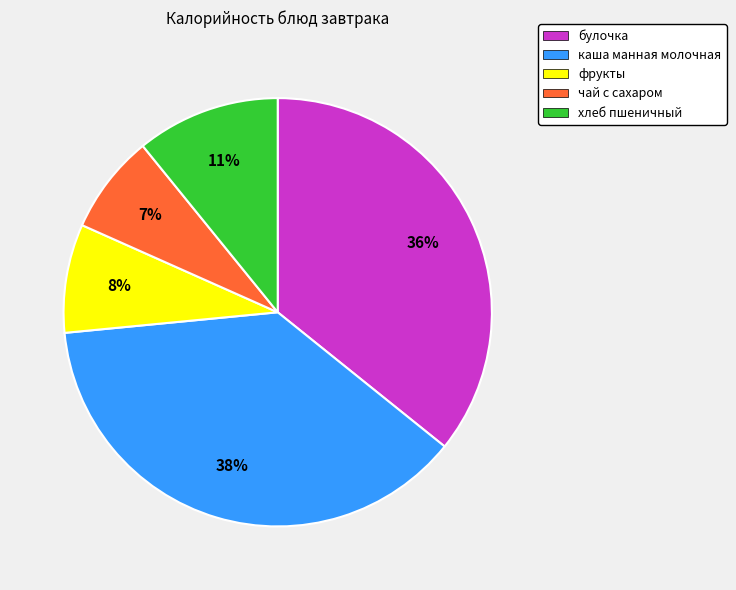

To the nearest percent, what is the combined percentage of каша манная молочная and хлеб пшеничный?

49%